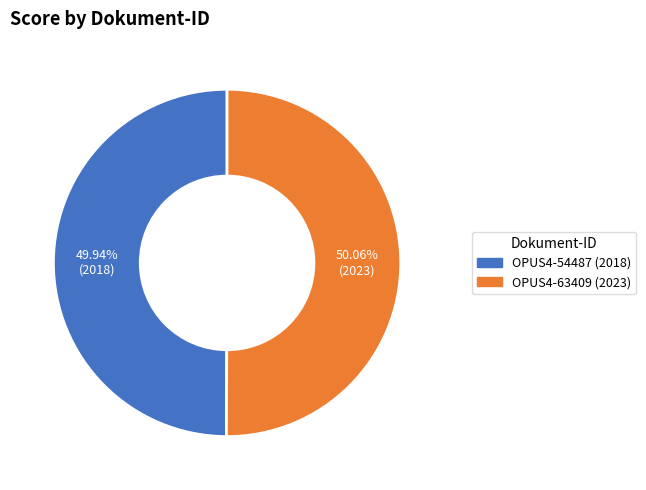

To the nearest percent, what is the average slice percentage?

50%